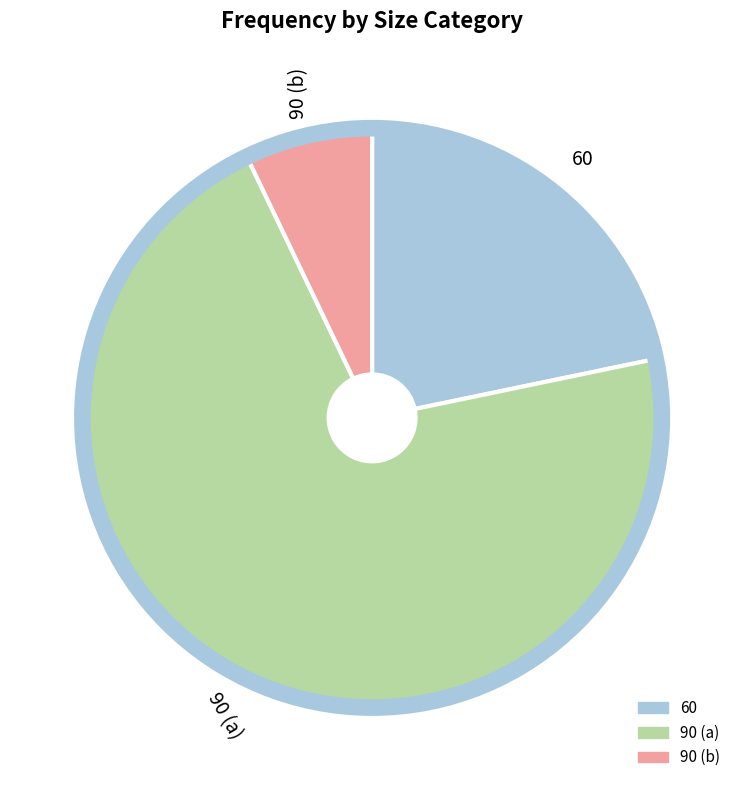

Rank the categories by value from highest to lowest.

90 (a), 60, 90 (b)